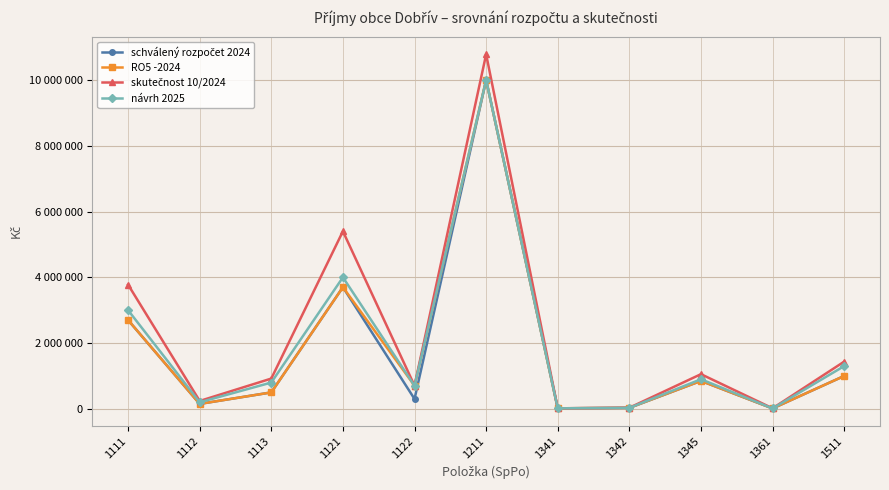

What is the sum of all schválený rozpočet 2024 values?

19258000